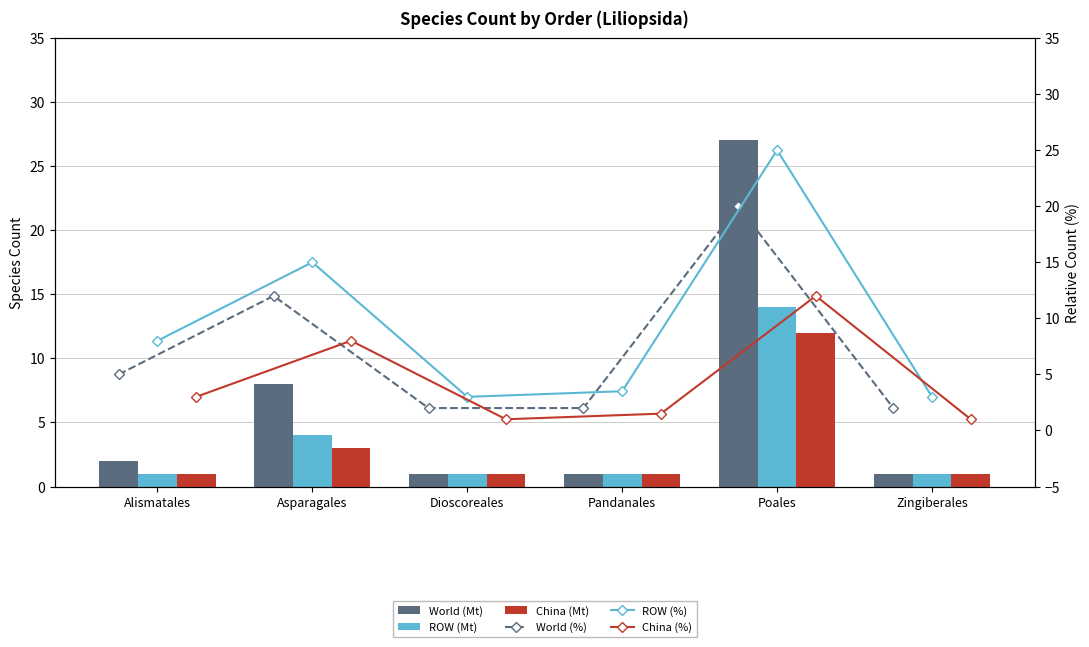

Is it true that China (%) equals 12.0 at Poales?

True